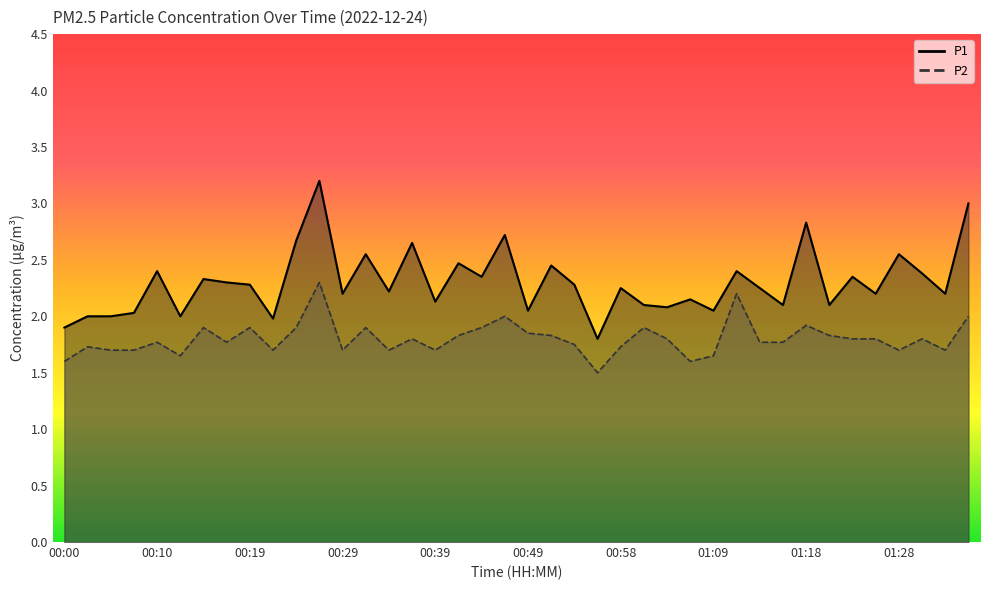

List the series in order of their peak value, highest first.

P1, P2